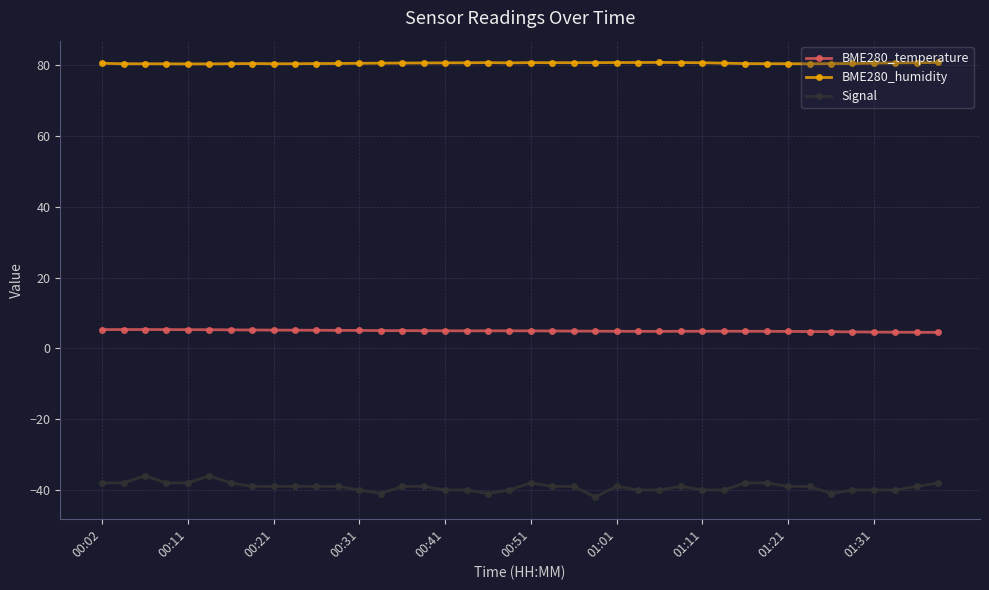

What is the average value of the Signal series?

-39.1